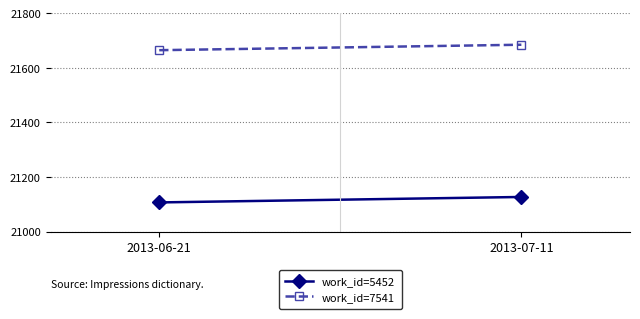

What is the total value across all series at 2013-06-21?

42772